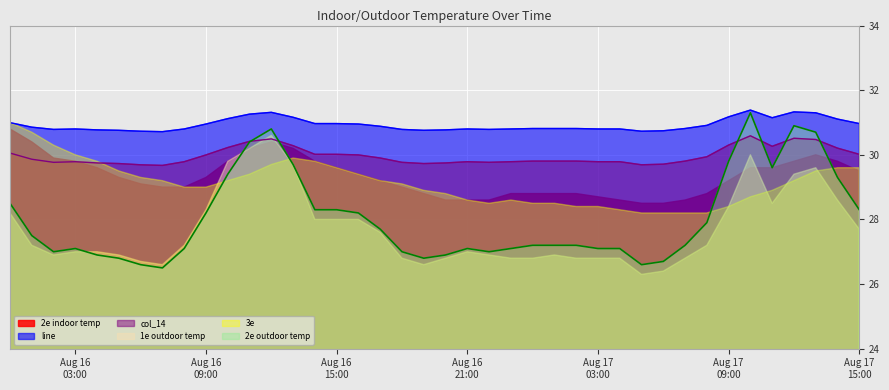

How many lines are shown in the chart?

6